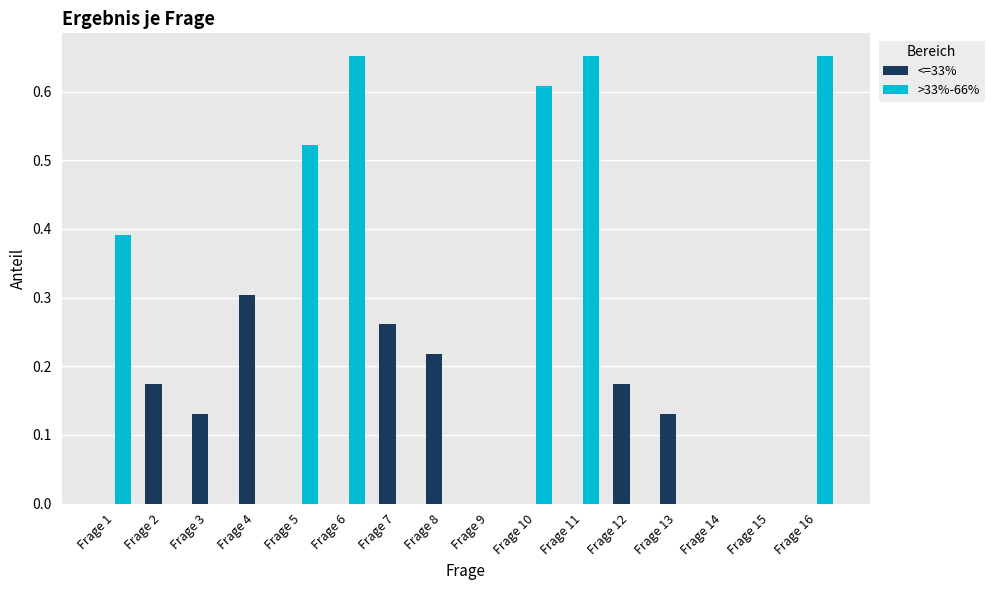

Which series changed the most between Frage 3 and Frage 5?

>33%-66%